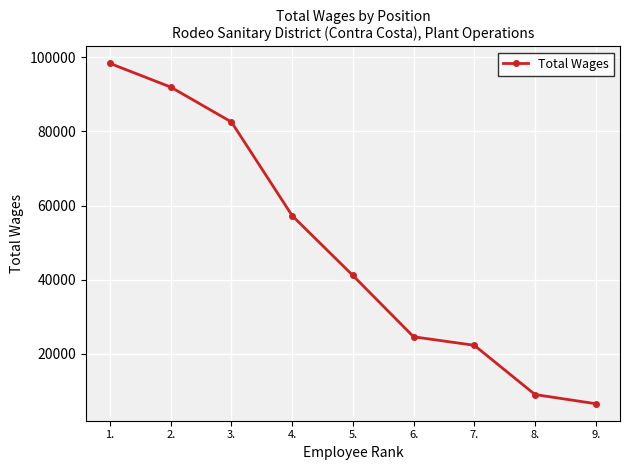

What is the difference between the maximum and second lowest values?

89448